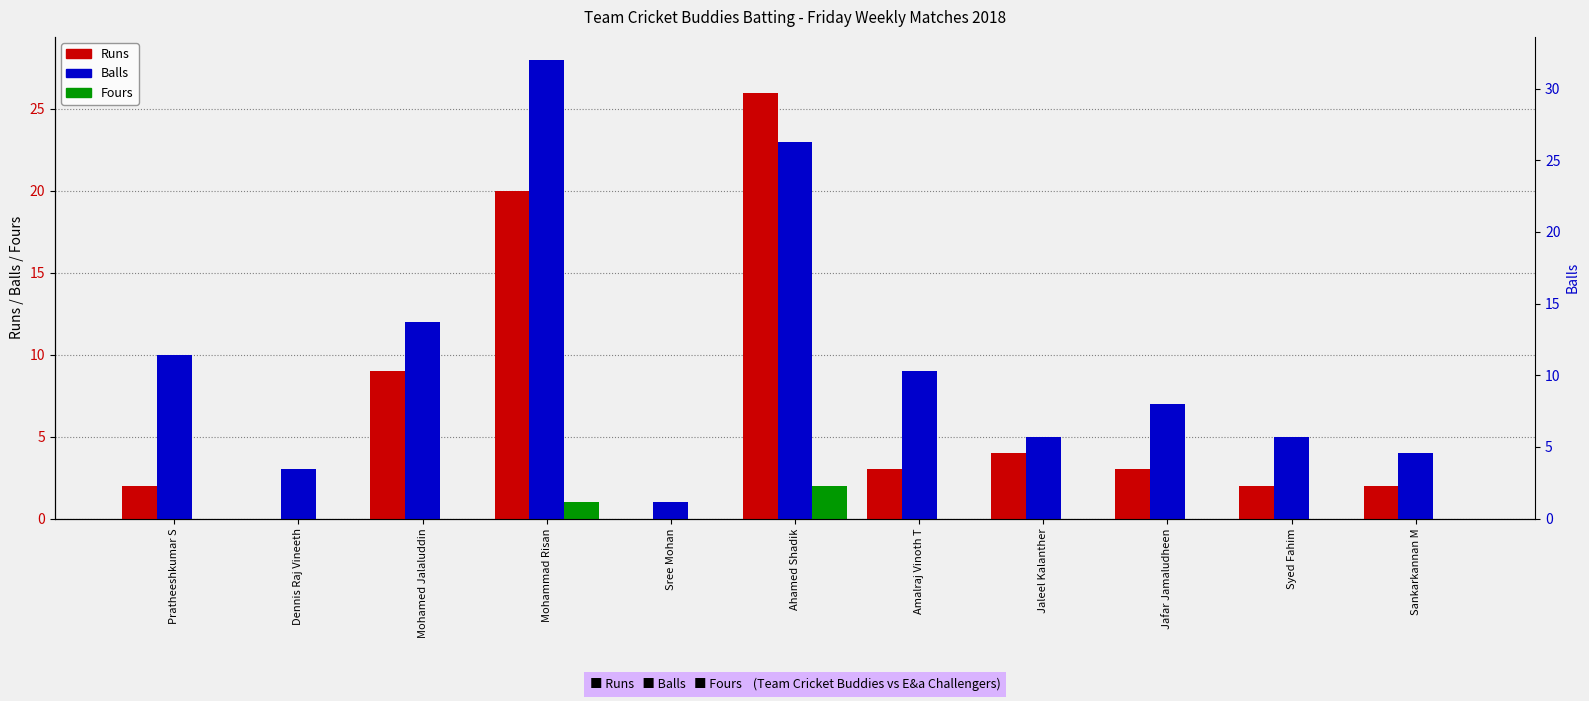

Rank the series by their maximum value, from highest to lowest.

Balls, Runs, Fours